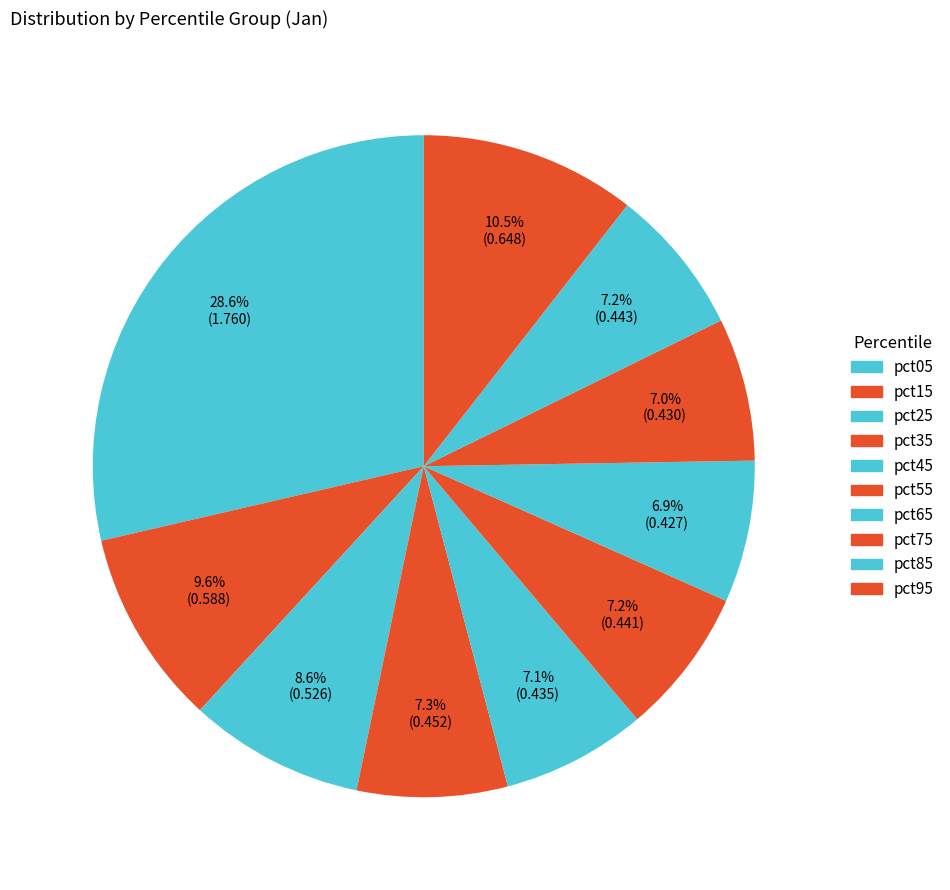

Count the number of slices in the pie.

10